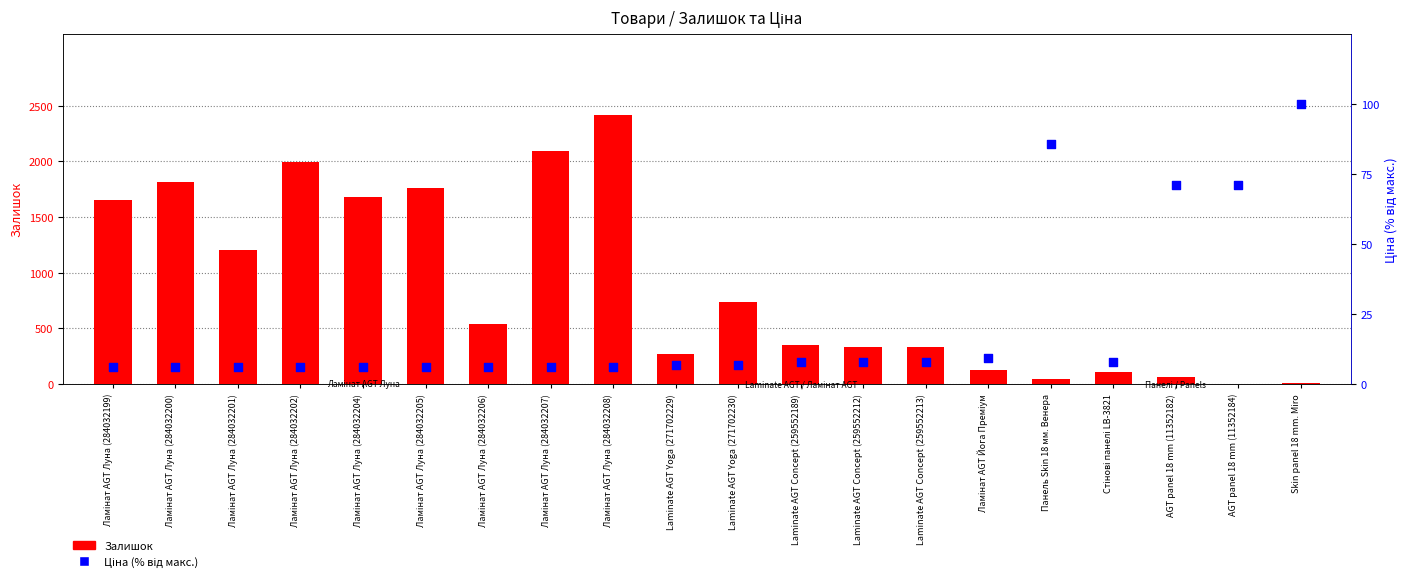

Which series reaches the minimum Y coordinate?

Залишок